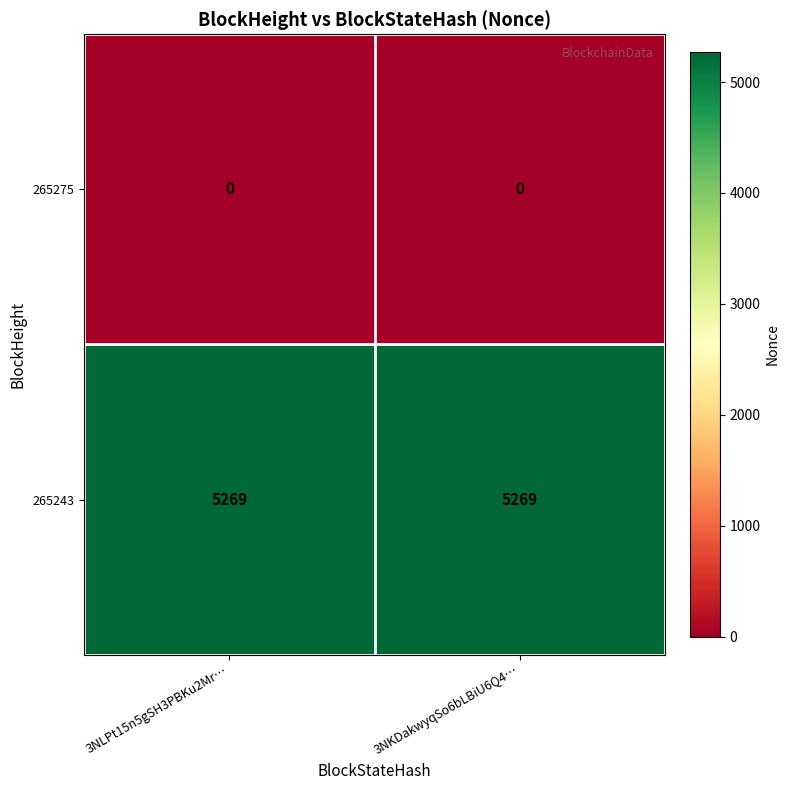

Reading left to right, list all the values displayed in this chart.

265275: 3NLPt15n5gSH3PBKu2Mr…=0	3NKDakwyqSo6bLBiU6Q4…=0
265243: 3NLPt15n5gSH3PBKu2Mr…=5269	3NKDakwyqSo6bLBiU6Q4…=5269